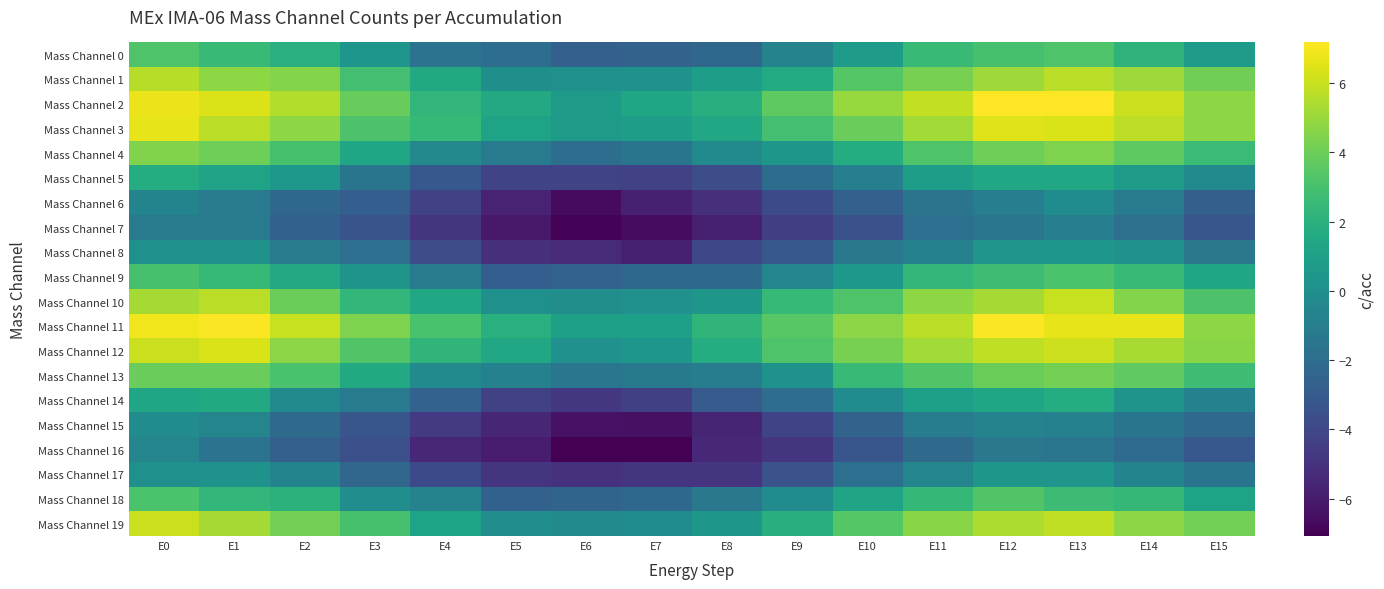

Reading left to right, transcribe all the data shown in this chart.

Mass Channel 0: E0=3.3	E1=2.6	E2=2.0	E3=0.4	E4=-1.7	E5=-1.9	E6=-2.7	E7=-2.5	E8=-2.3	E9=-0.7	E10=0.7	E11=2.6	E12=3.0	E13=3.3	E14=2.2	E15=0.8
Mass Channel 1: E0=5.6	E1=4.8	E2=4.5	E3=2.9	E4=1.6	E5=0.0	E6=0.1	E7=0.2	E8=0.9	E9=1.6	E10=3.4	E11=4.2	E12=5.1	E13=5.7	E14=5.1	E15=4.1
Mass Channel 2: E0=6.8	E1=6.4	E2=5.5	E3=3.8	E4=2.3	E5=1.5	E6=0.7	E7=1.3	E8=1.9	E9=3.6	E10=5.0	E11=5.9	E12=7.2	E13=7.2	E14=6.1	E15=4.8
Mass Channel 3: E0=6.6	E1=5.7	E2=4.8	E3=3.2	E4=2.5	E5=1.2	E6=0.7	E7=0.9	E8=1.5	E9=2.9	E10=3.9	E11=5.2	E12=6.5	E13=6.4	E14=5.8	E15=4.8
Mass Channel 4: E0=4.5	E1=4.0	E2=3.0	E3=1.4	E4=-0.4	E5=-1.1	E6=-1.9	E7=-1.6	E8=-0.3	E9=0.4	E10=1.7	E11=3.2	E12=4.0	E13=4.4	E14=3.7	E15=2.7
Mass Channel 5: E0=1.8	E1=1.1	E2=0.5	E3=-1.5	E4=-3.1	E5=-4.2	E6=-4.2	E7=-4.3	E8=-3.7	E9=-2.0	E10=-0.9	E11=0.9	E12=1.4	E13=1.4	E14=0.7	E15=-0.2
Mass Channel 6: E0=-0.6	E1=-1.3	E2=-2.2	E3=-2.8	E4=-4.3	E5=-5.7	E6=-6.7	E7=-5.8	E8=-5.2	E9=-3.9	E10=-2.7	E11=-1.6	E12=-1.0	E13=-0.2	E14=-1.3	E15=-2.7
Mass Channel 7: E0=-1.1	E1=-1.2	E2=-2.6	E3=-3.4	E4=-4.9	E5=-6.1	E6=-7.0	E7=-6.6	E8=-5.8	E9=-4.4	E10=-3.5	E11=-1.9	E12=-1.5	E13=-1.0	E14=-1.8	E15=-3.2
Mass Channel 8: E0=0.1	E1=0.2	E2=-1.2	E3=-1.9	E4=-3.7	E5=-5.1	E6=-5.4	E7=-5.8	E8=-4.0	E9=-3.2	E10=-1.4	E11=-0.8	E12=0.3	E13=0.4	E14=0.2	E15=-1.4
Mass Channel 9: E0=3.0	E1=2.5	E2=1.5	E3=0.3	E4=-1.2	E5=-2.8	E6=-2.6	E7=-2.3	E8=-2.3	E9=-0.5	E10=0.5	E11=2.4	E12=2.7	E13=3.2	E14=2.6	E15=1.4
Mass Channel 10: E0=5.2	E1=5.7	E2=4.0	E3=2.4	E4=1.4	E5=0.1	E6=-0.0	E7=0.1	E8=0.5	E9=2.4	E10=3.3	E11=4.8	E12=5.3	E13=6.0	E14=4.6	E15=3.2
Mass Channel 11: E0=6.9	E1=7.1	E2=6.0	E3=4.4	E4=3.1	E5=1.9	E6=1.0	E7=1.0	E8=2.3	E9=3.5	E10=4.7	E11=5.7	E12=7.1	E13=6.6	E14=6.7	E15=4.7
Mass Channel 12: E0=6.0	E1=6.4	E2=4.7	E3=3.3	E4=2.3	E5=1.4	E6=0.1	E7=0.4	E8=1.7	E9=3.3	E10=4.3	E11=5.2	E12=5.8	E13=6.1	E14=5.3	E15=4.6
Mass Channel 13: E0=3.9	E1=3.9	E2=3.1	E3=1.6	E4=-0.3	E5=-0.8	E6=-1.5	E7=-1.3	E8=-1.1	E9=0.3	E10=2.6	E11=3.3	E12=4.0	E13=4.2	E14=3.7	E15=2.8
Mass Channel 14: E0=1.3	E1=1.6	E2=-0.3	E3=-1.2	E4=-2.6	E5=-4.3	E6=-4.8	E7=-4.4	E8=-3.0	E9=-2.0	E10=-0.2	E11=1.0	E12=1.4	E13=1.7	E14=0.3	E15=-0.8
Mass Channel 15: E0=-0.2	E1=-0.6	E2=-2.2	E3=-3.3	E4=-4.7	E5=-5.6	E6=-6.4	E7=-6.4	E8=-5.6	E9=-4.2	E10=-2.5	E11=-1.0	E12=-0.7	E13=-0.8	E14=-1.5	E15=-2.2
Mass Channel 16: E0=-0.6	E1=-1.7	E2=-2.7	E3=-3.6	E4=-5.5	E5=-6.0	E6=-7.1	E7=-7.1	E8=-5.5	E9=-4.9	E10=-3.3	E11=-2.1	E12=-1.4	E13=-1.5	E14=-2.1	E15=-3.2
Mass Channel 17: E0=0.1	E1=0.3	E2=-0.7	E3=-2.4	E4=-3.9	E5=-4.9	E6=-5.1	E7=-4.9	E8=-4.9	E9=-3.4	E10=-1.9	E11=-0.6	E12=0.5	E13=0.4	E14=-0.7	E15=-1.6
Mass Channel 18: E0=3.2	E1=2.4	E2=2.1	E3=-0.1	E4=-0.7	E5=-2.7	E6=-2.5	E7=-2.3	E8=-1.3	E9=-0.2	E10=1.3	E11=2.4	E12=3.3	E13=2.7	E14=2.4	E15=1.2
Mass Channel 19: E0=6.0	E1=5.3	E2=4.2	E3=3.0	E4=1.2	E5=-0.1	E6=-0.3	E7=-0.2	E8=0.4	E9=1.9	E10=3.4	E11=4.6	E12=5.4	E13=5.8	E14=4.7	E15=4.2